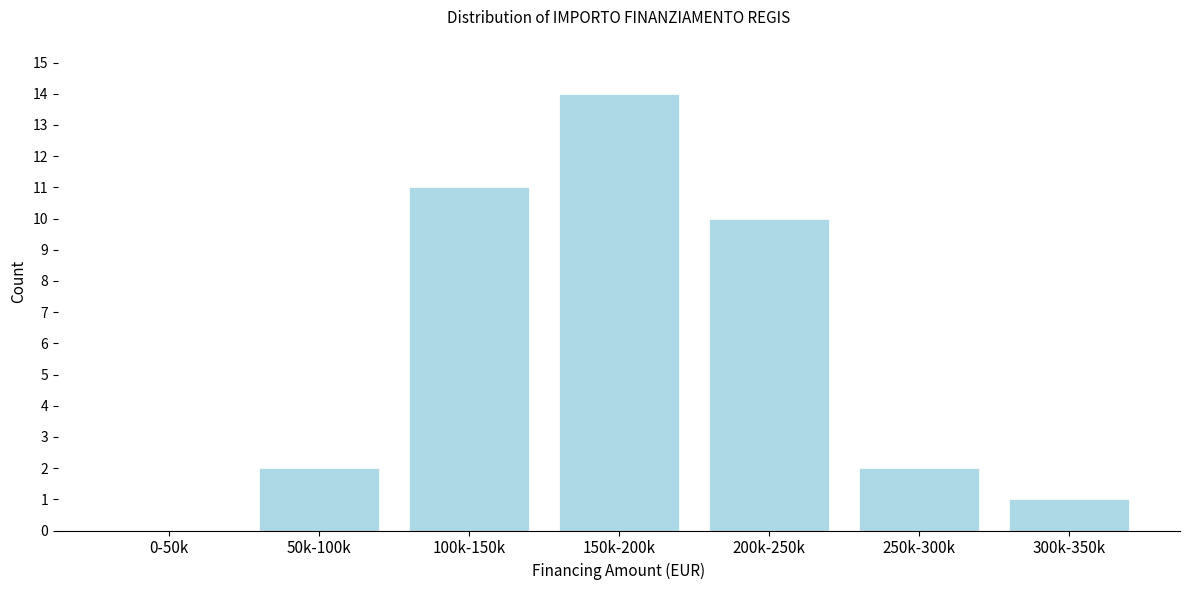

Reading left to right, list all the values displayed in this chart.

0-50k=0	50k-100k=2	100k-150k=11	150k-200k=14	200k-250k=10	250k-300k=2	300k-350k=1